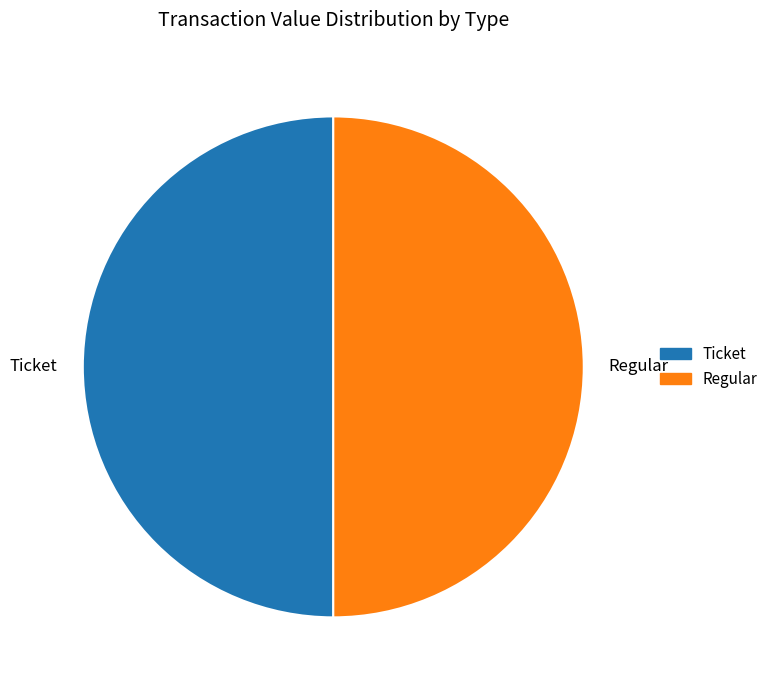

Is it true that Regular is 50% of the pie?

True